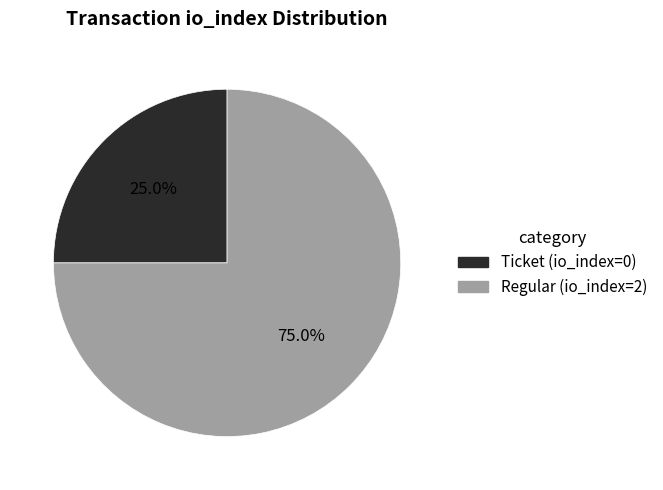

Approximately how many times larger is the value at Regular (io_index=2) compared to Ticket (io_index=0)?

3.0